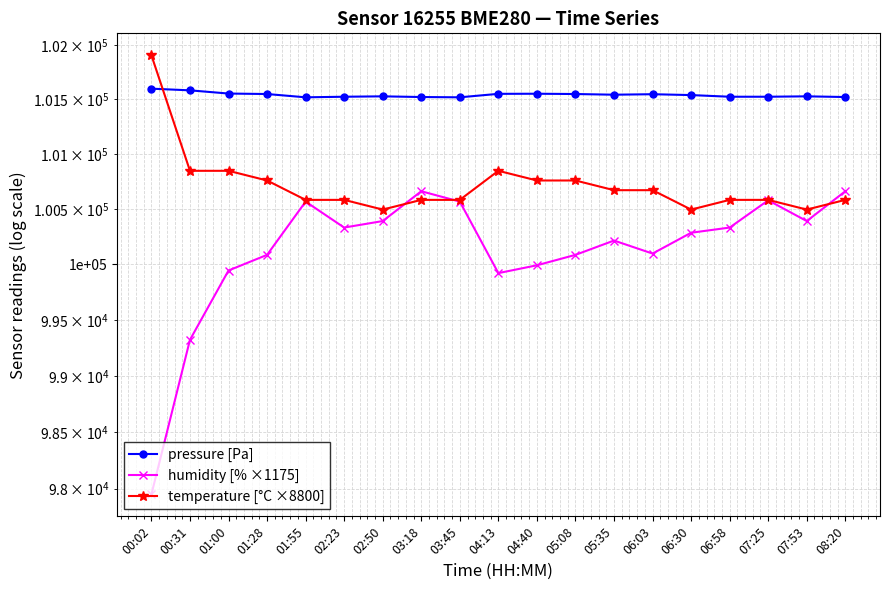

True or false: pressure [Pa] and temperature [°C ×8800] cross at least once.

True